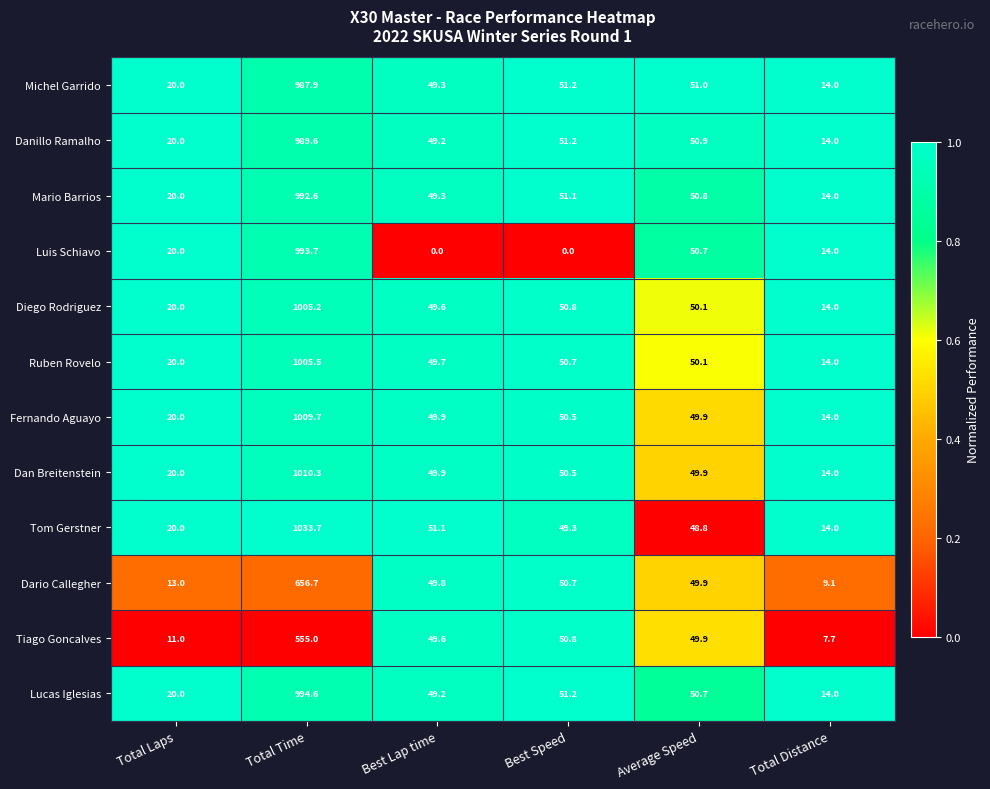

What is the total value across all series at Total Distance?

156.8